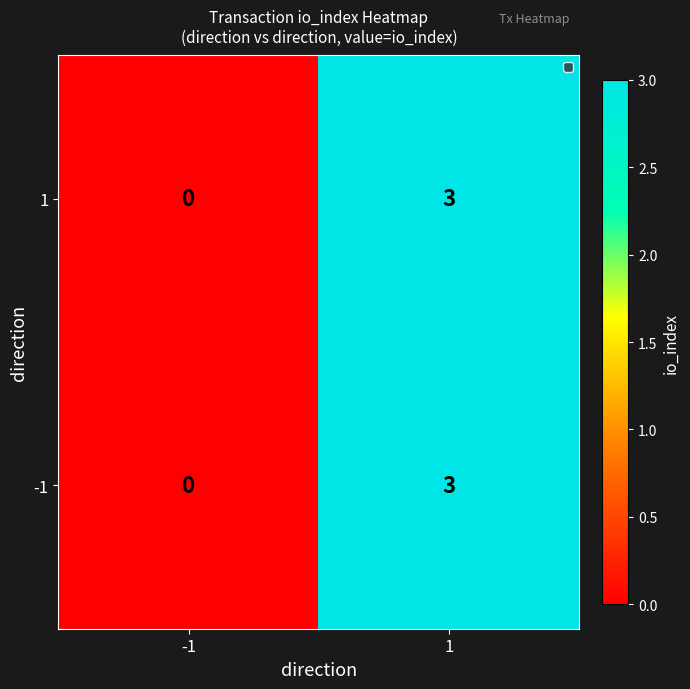

Is it true that -1 equals -1 at -1?

False